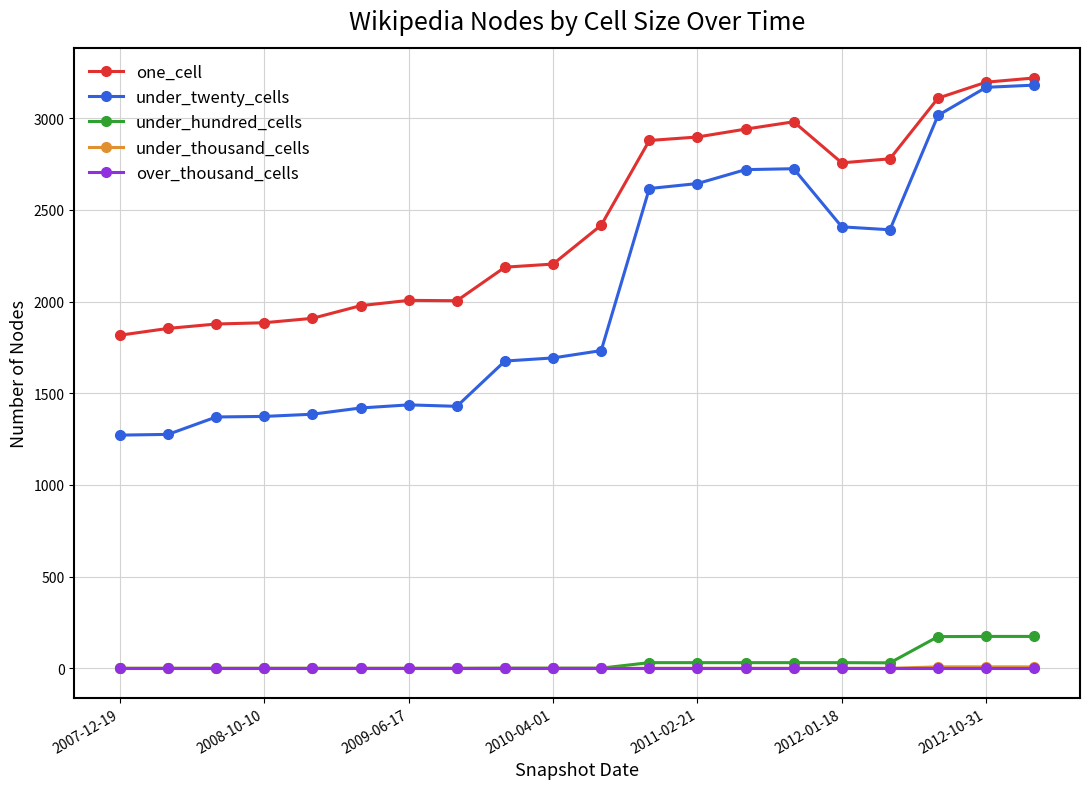

True or false: one_cell has more than 1 points higher than both neighbors.

True